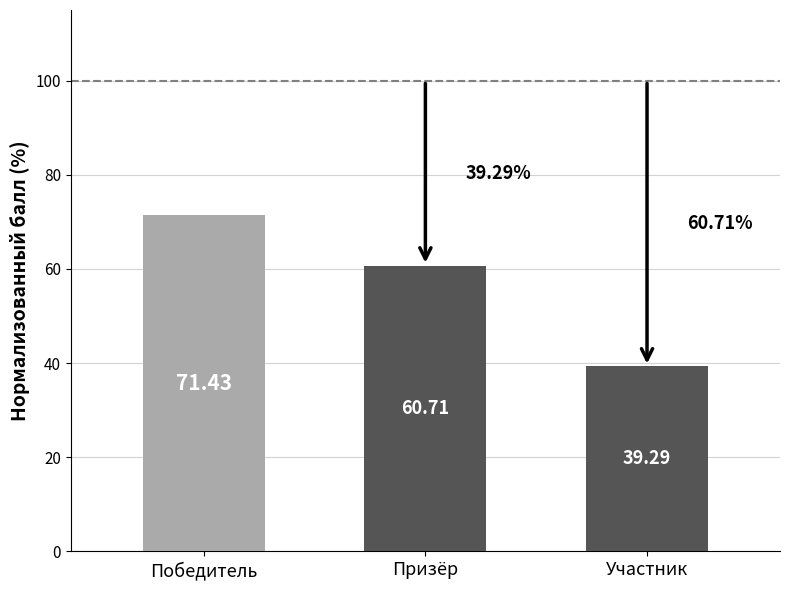

Reading right to left, transcribe all the data shown in this chart.

39.3	60.7	71.4